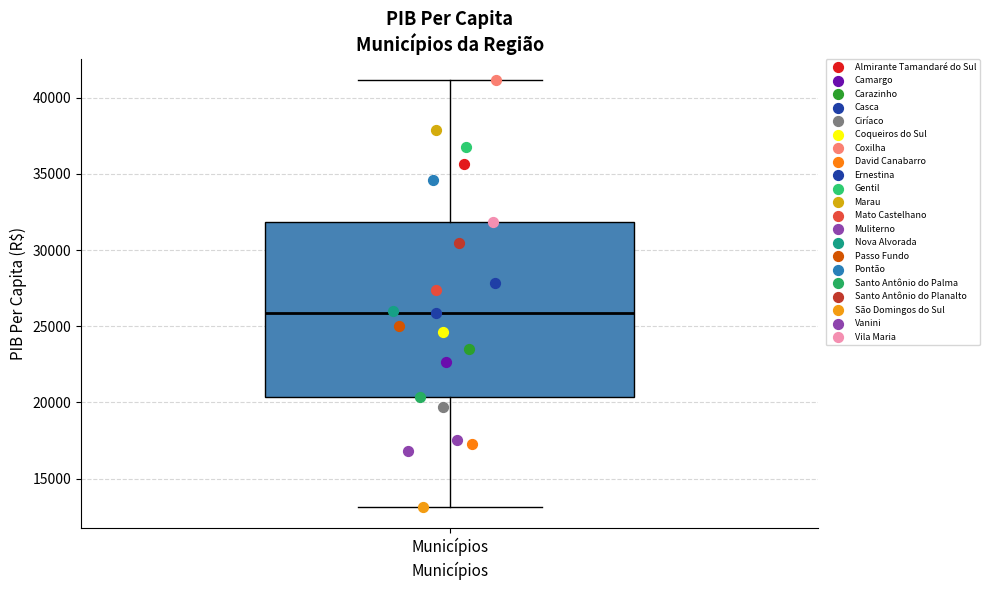

Read this box plot against the y-axis: the position of the median line, the range covered by the box, and the ends of both whiskers. The values are not printed on the chart, so give them approximately, as read against the axis.

median 26000, box 20500 to 32000, whiskers 13000 to 41000